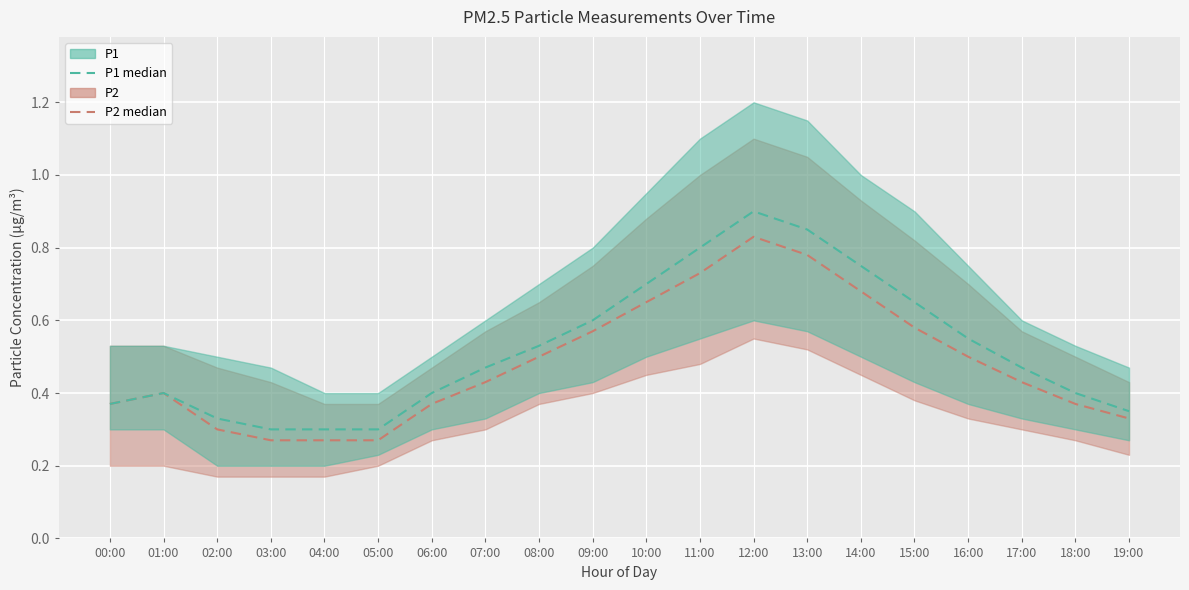

Reading left to right, what are all the values shown in this chart?

P2 median: 0.4	0.4	0.3	0.3	0.3	0.3	0.4	0.4	0.5	0.6	0.7	0.7	0.8	0.8	0.7	0.6	0.5	0.4	0.4	0.3
P1 median: 0.4	0.4	0.3	0.3	0.3	0.3	0.4	0.5	0.5	0.6	0.7	0.8	0.9	0.8	0.8	0.7	0.6	0.5	0.4	0.3